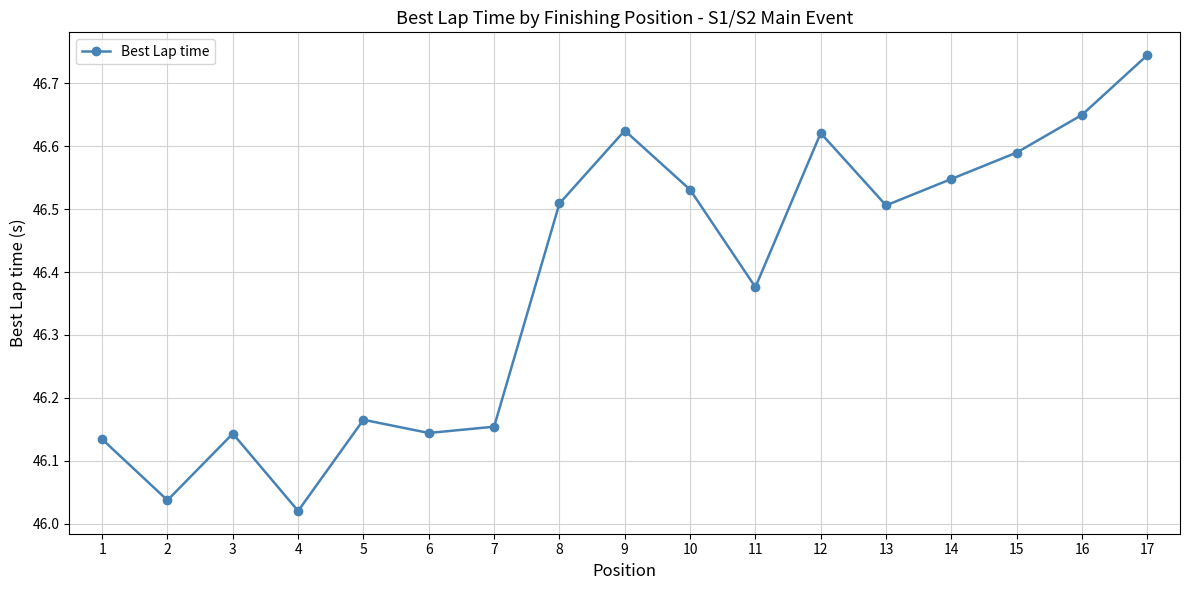

How many interior local valleys (lower than both neighbors) does the data have?

5